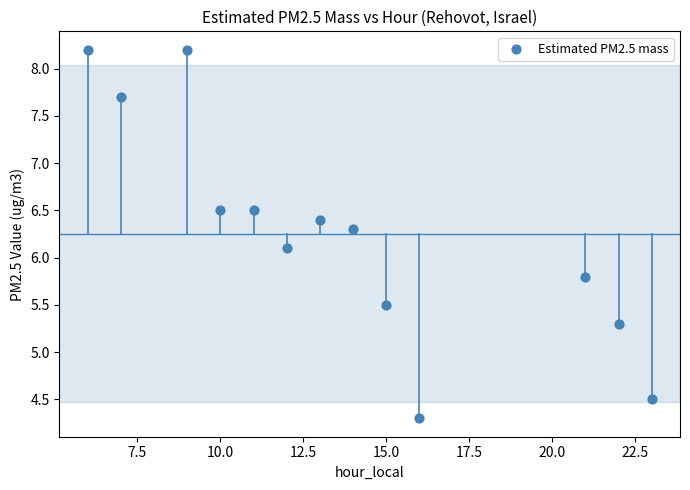

What is the range of Y values (max minus min)?

3.9